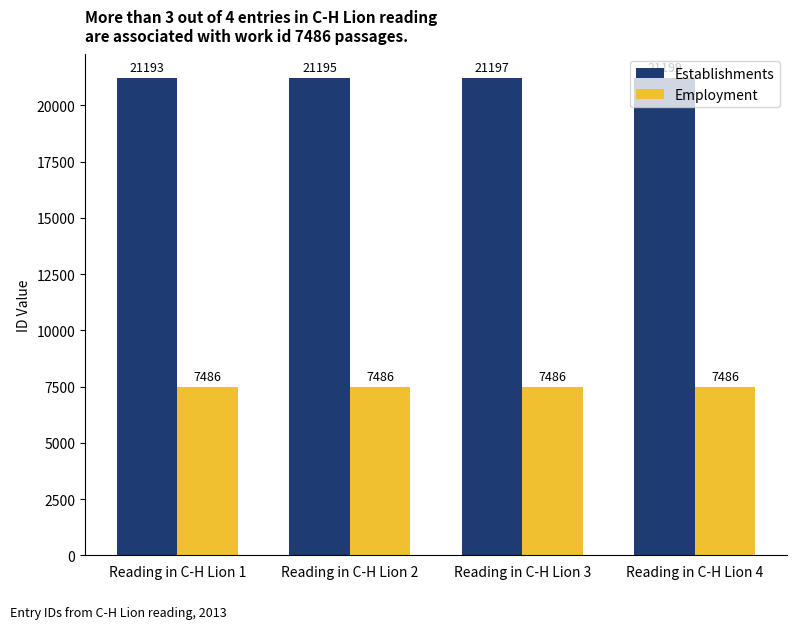

Reading left to right, extract all data points from this chart.

Establishments: 21193	21195	21197	21199
Employment: 7486	7486	7486	7486